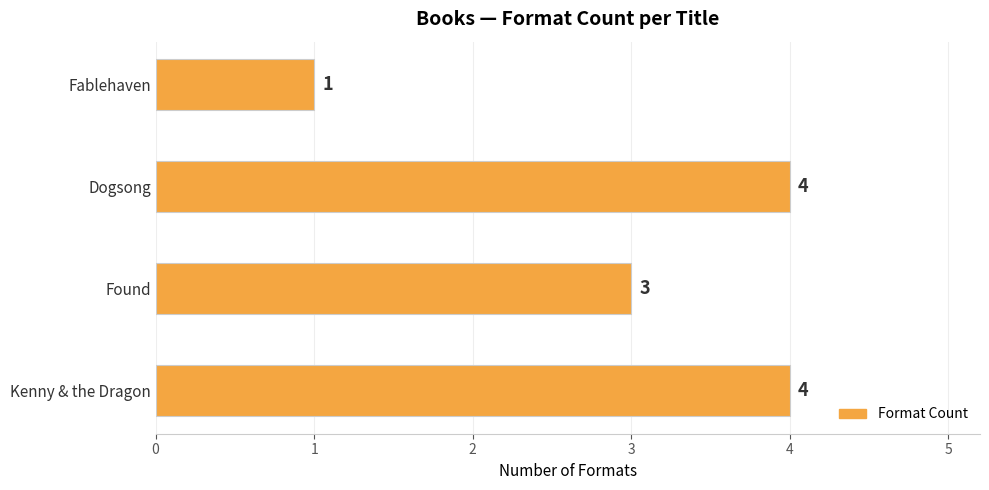

Which has a higher value, Fablehaven or Found?

Found